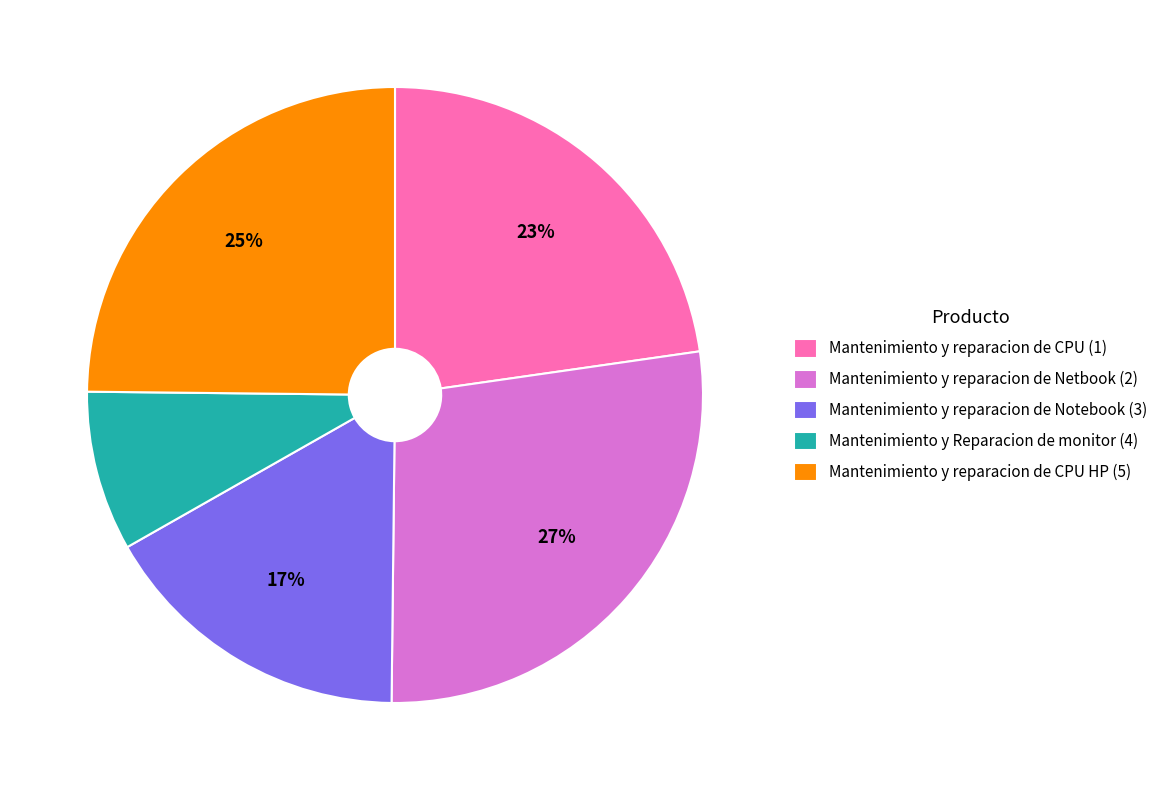

Combined, do Mantenimiento y reparacion de CPU HP (5) and Mantenimiento y reparacion de CPU (1) account for over 50%?

No